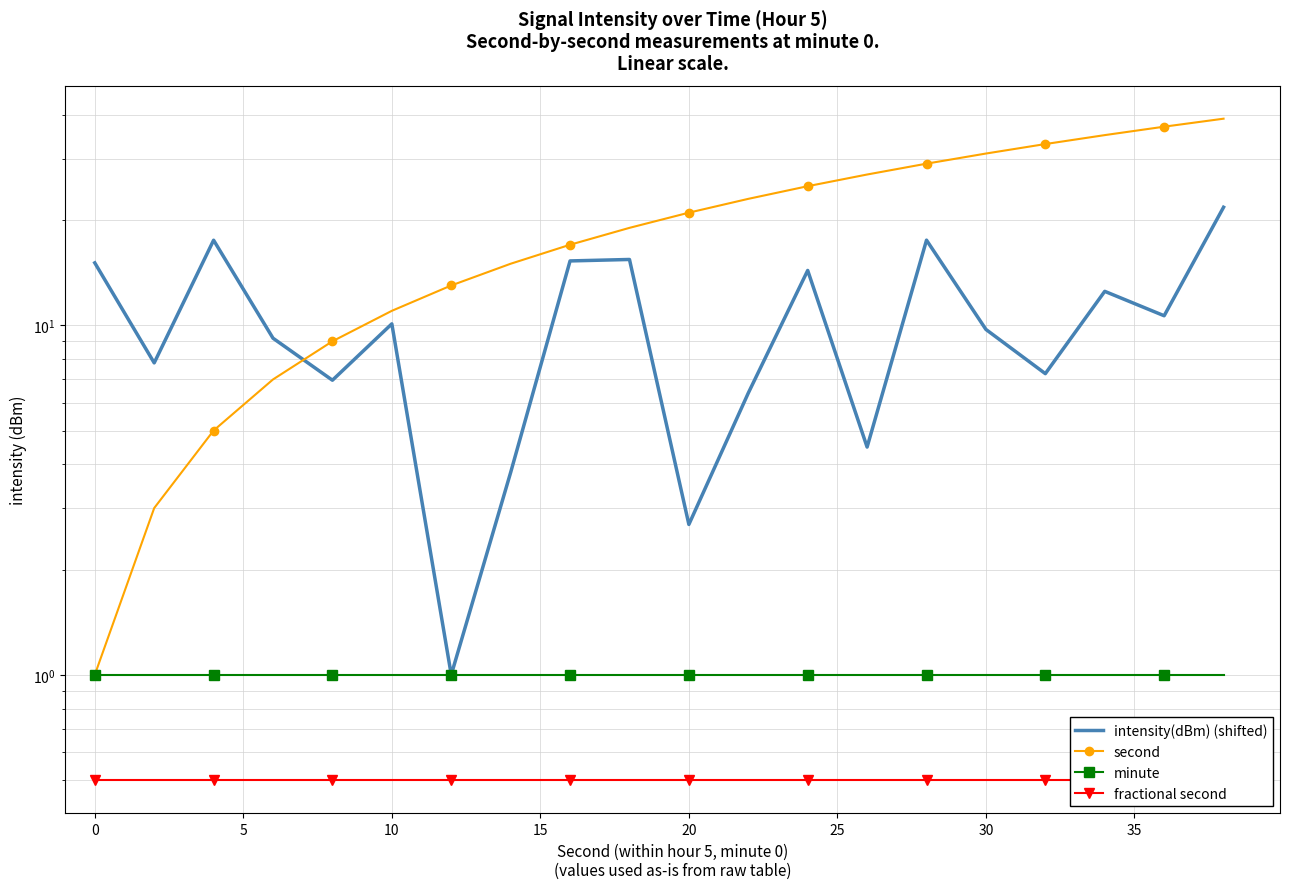

Reading right to left, what are all the values shown in this chart?

intensity(dBm) (shifted): 21.8	10.6	12.5	7.3	9.7	17.5	4.5	14.4	6.4	2.7	15.4	15.3	3.8	1.0	10.1	7.0	9.2	17.5	7.8	15.1
second: 39.0	37.0	35.0	33.0	31.0	29.0	27.0	25.0	23.0	21.0	19.0	17.0	15.0	13.0	11.0	9.0	7.0	5.0	3.0	1.0
minute: 1.0	1.0	1.0	1.0	1.0	1.0	1.0	1.0	1.0	1.0	1.0	1.0	1.0	1.0	1.0	1.0	1.0	1.0	1.0	1.0
fractional second: 0.5	0.5	0.5	0.5	0.5	0.5	0.5	0.5	0.5	0.5	0.5	0.5	0.5	0.5	0.5	0.5	0.5	0.5	0.5	0.5